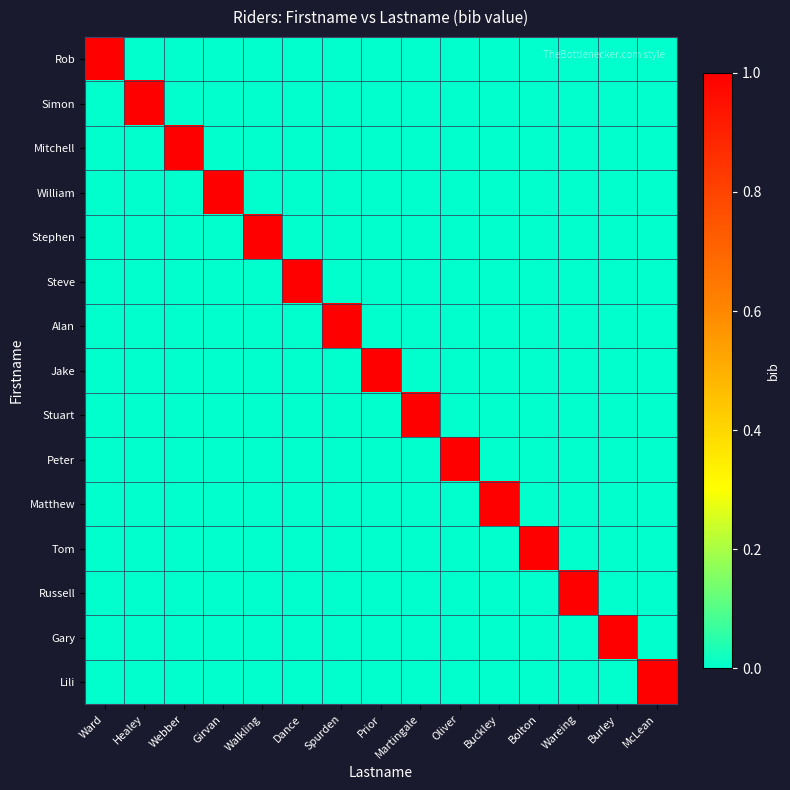

Which series has the largest total across all categories?

Rob